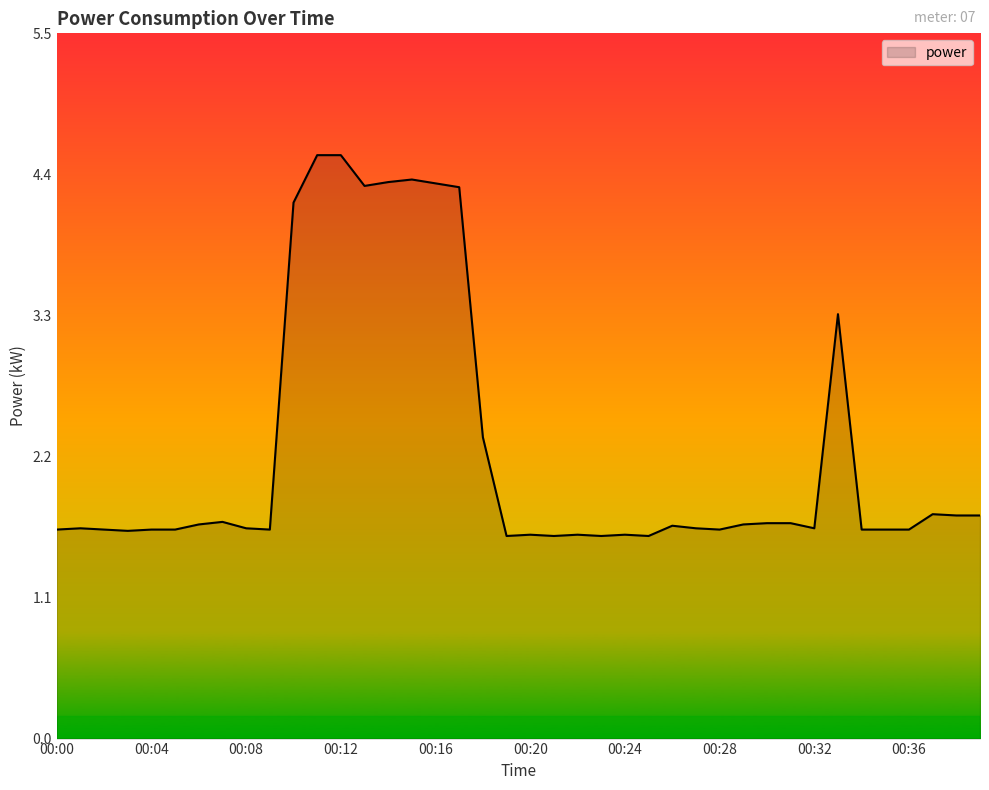

What is the difference between the maximum and minimum values?

3.0